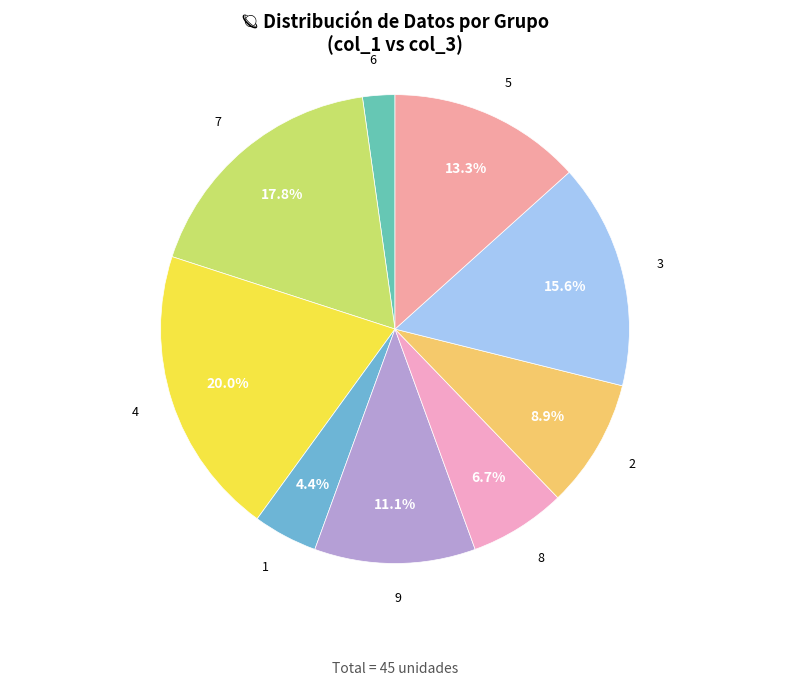

How much of the chart is everything except 3?

84.4%